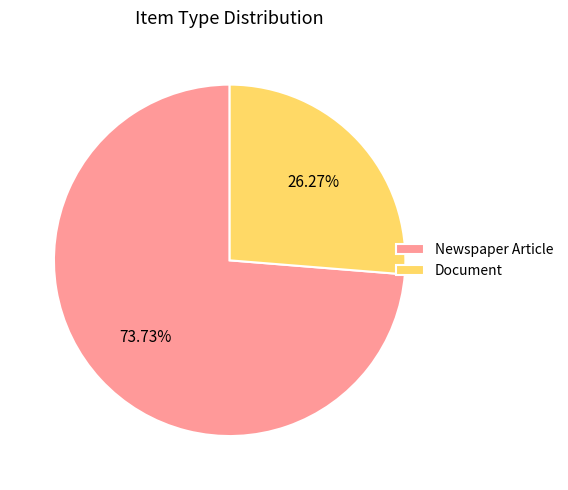

Rank the categories by value from highest to lowest.

Newspaper Article, Document